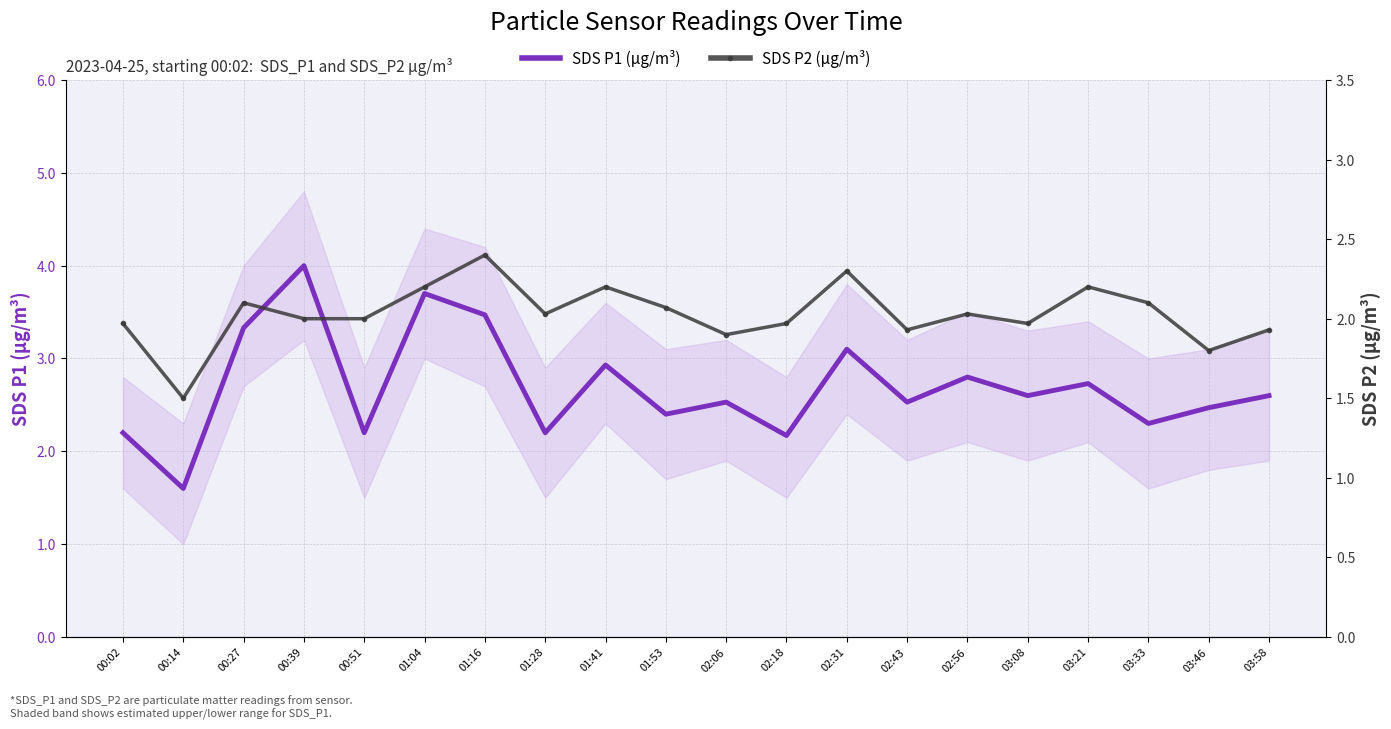

Is the value of SDS P2 (µg/m³) at 00:14 greater than the value of SDS P1 (µg/m³) at 00:14?

No